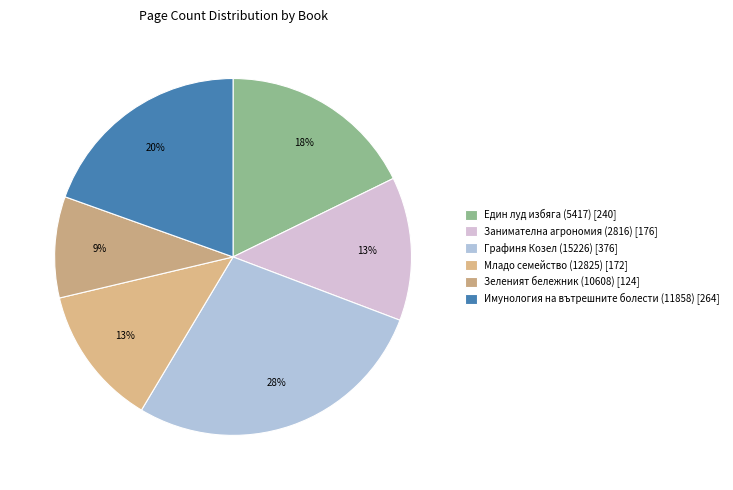

What percentage do Един луд избяга (5417) and Графиня Козел (15226) together represent?

45.6%